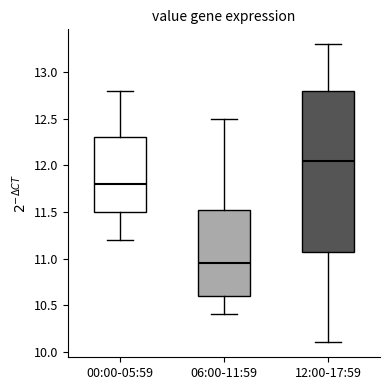

Reading left to right, read every box against the y-axis: the position of its median line, the range the box covers, and the ends of its whiskers. The values are not printed on the chart, so give them approximately, as read against the axis.

00:00-05:59: median 11.80, box 11.50 to 12.30, whiskers 11.20 to 12.80
06:00-11:59: median 10.95, box 10.60 to 11.55, whiskers 10.40 to 12.50
12:00-17:59: median 12.05, box 11.10 to 12.80, whiskers 10.10 to 13.30